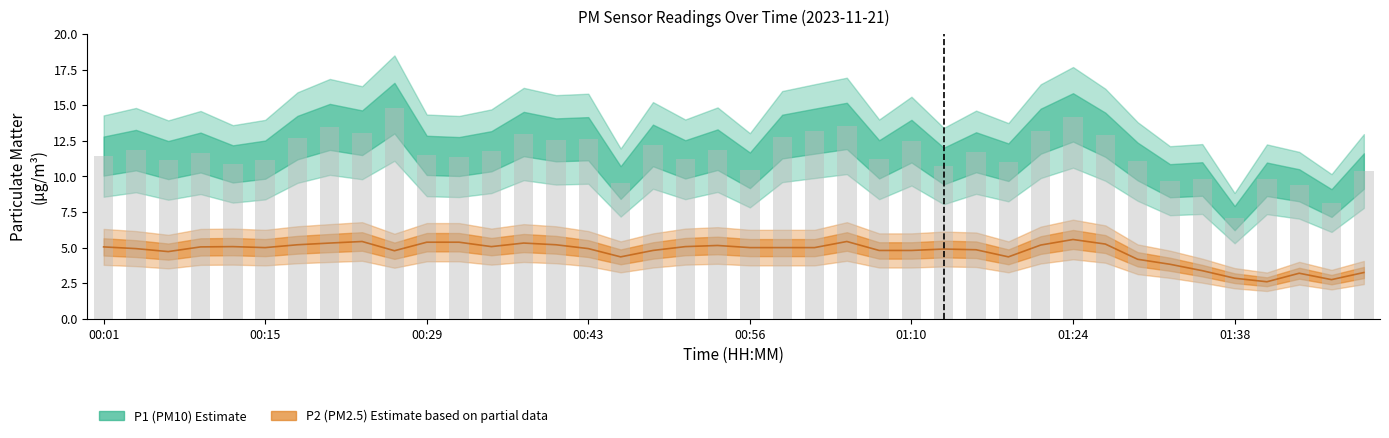

What is the difference between the second highest and minimum values?

7.1